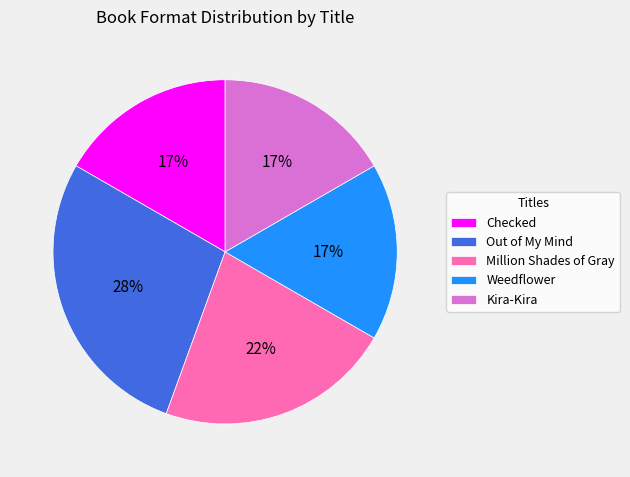

Does Out of My Mind account for over 50% of the chart?

No